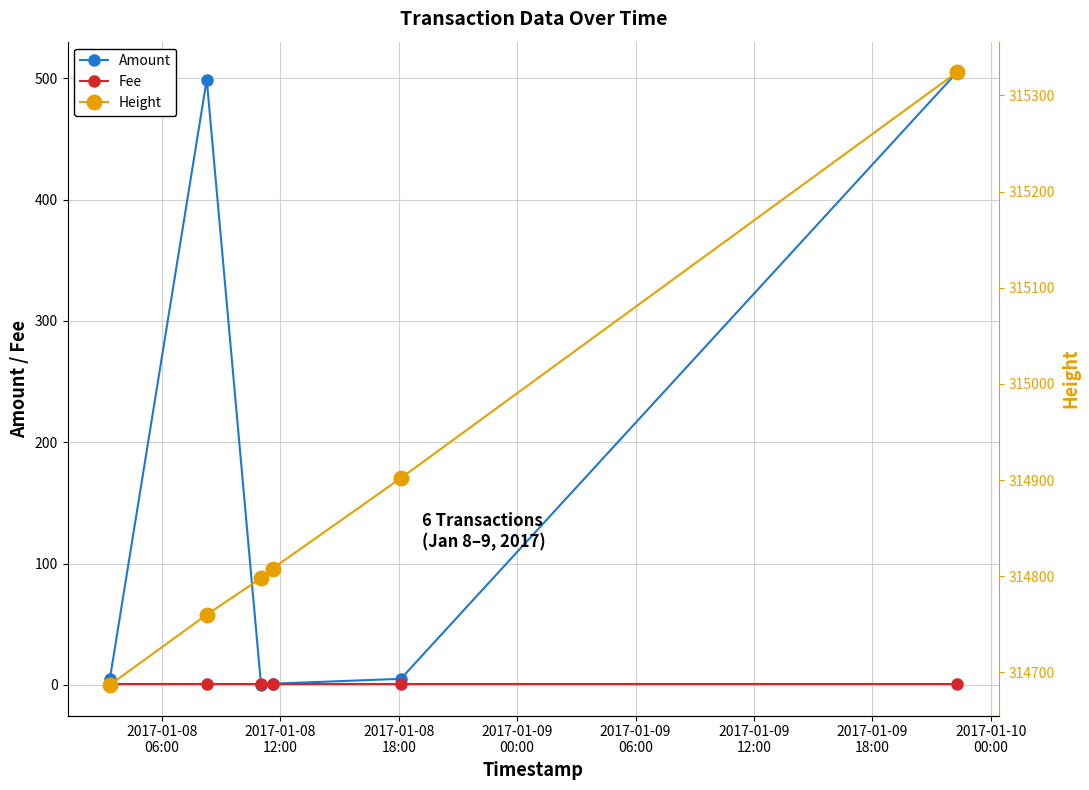

What is the sum of all Amount values?

1015